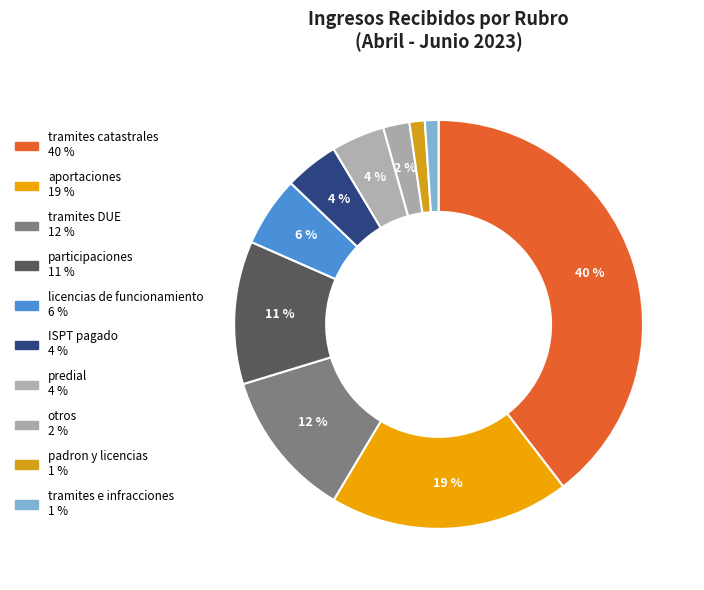

Count the number of slices in the pie.

10